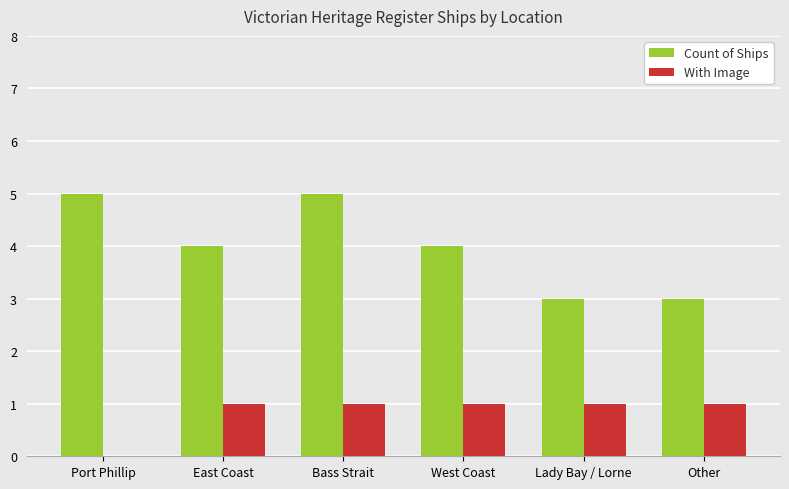

Read the With Image value at Other.

1